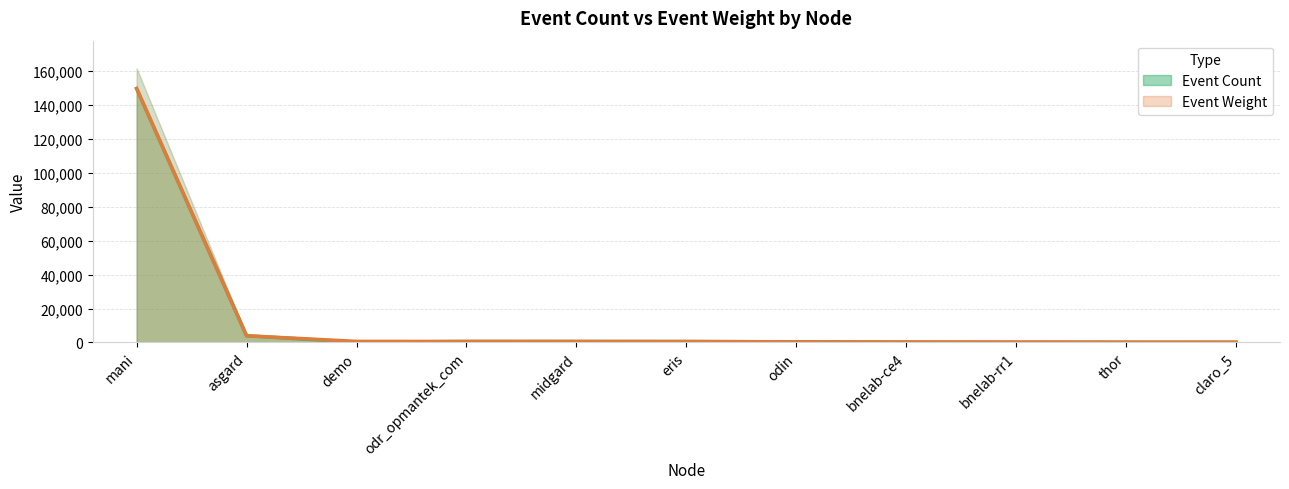

Which category has the highest value in the Event Count series?

mani